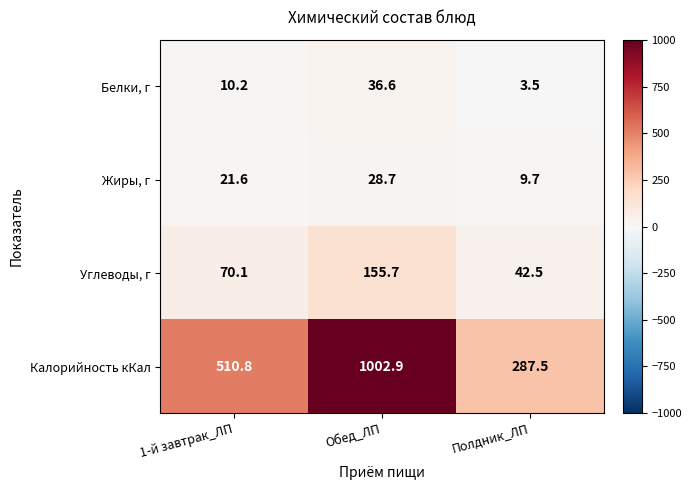

The Углеводы, г series shows 70.1 at 1-й завтрак_ЛП. True or false?

True